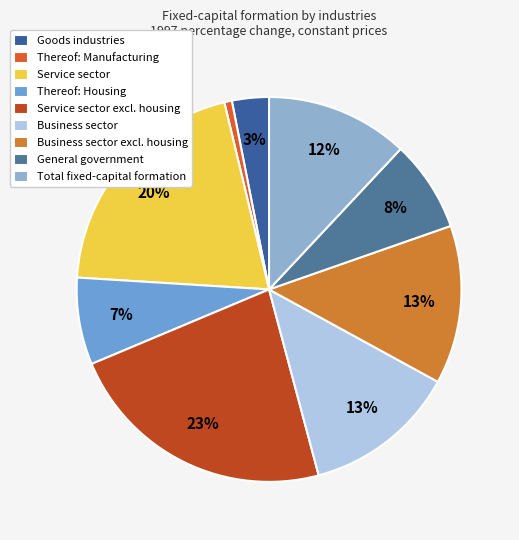

To the nearest percent, what is the difference between the largest and smallest slice percentages?

22%